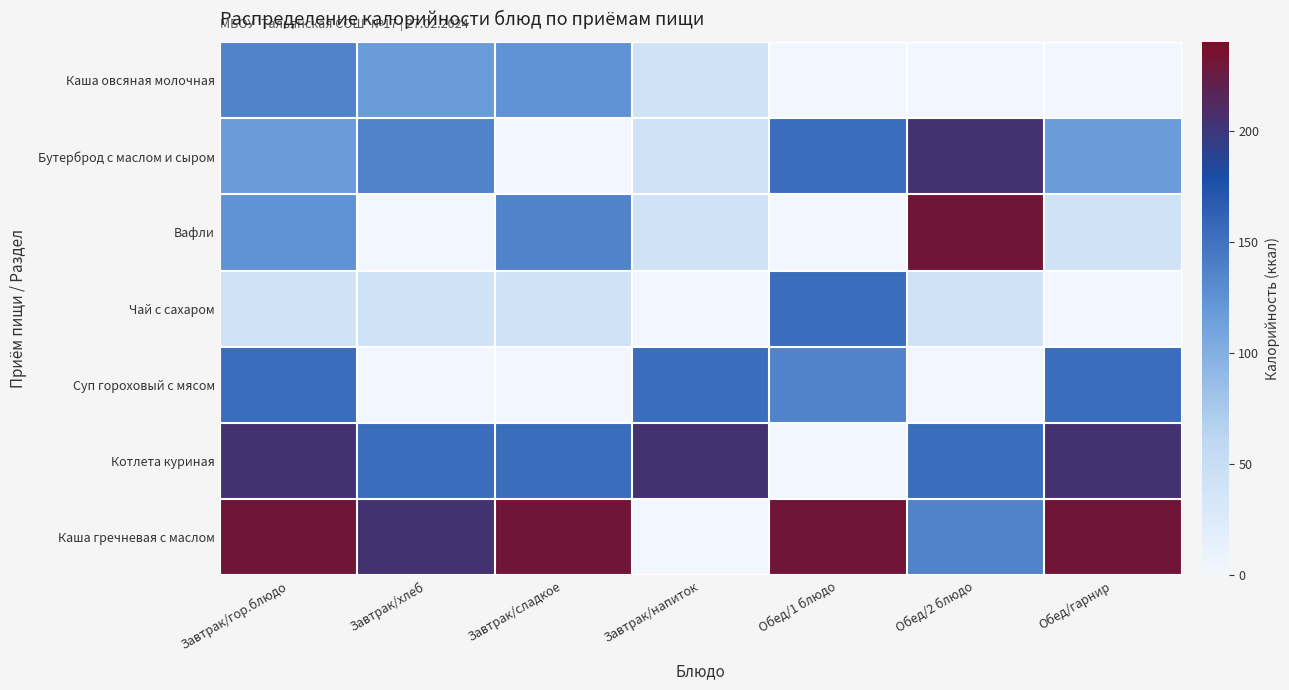

Reading right to left, extract all data points from this chart.

Каша овсяная молочная: Обед/гарнир=0	Обед/2 блюдо=0	Обед/1 блюдо=0	Завтрак/напиток=40	Завтрак/сладкое=124	Завтрак/хлеб=117	Завтрак/гор.блюдо=136
Бутерброд с маслом и сыром: Обед/гарнир=117	Обед/2 блюдо=205	Обед/1 блюдо=154	Завтрак/напиток=40	Завтрак/сладкое=0	Завтрак/хлеб=136	Завтрак/гор.блюдо=117
Вафли: Обед/гарнир=40	Обед/2 блюдо=231	Обед/1 блюдо=0	Завтрак/напиток=40	Завтрак/сладкое=136	Завтрак/хлеб=0	Завтрак/гор.блюдо=124
Чай с сахаром: Обед/гарнир=0	Обед/2 блюдо=40	Обед/1 блюдо=154	Завтрак/напиток=0	Завтрак/сладкое=40	Завтрак/хлеб=40	Завтрак/гор.блюдо=40
Суп гороховый с мясом: Обед/гарнир=154	Обед/2 блюдо=0	Обед/1 блюдо=136	Завтрак/напиток=154	Завтрак/сладкое=0	Завтрак/хлеб=0	Завтрак/гор.блюдо=154
Котлета куриная: Обед/гарнир=205	Обед/2 блюдо=154	Обед/1 блюдо=0	Завтрак/напиток=205	Завтрак/сладкое=154	Завтрак/хлеб=154	Завтрак/гор.блюдо=205
Каша гречневая с маслом: Обед/гарнир=231	Обед/2 блюдо=136	Обед/1 блюдо=231	Завтрак/напиток=0	Завтрак/сладкое=231	Завтрак/хлеб=205	Завтрак/гор.блюдо=231